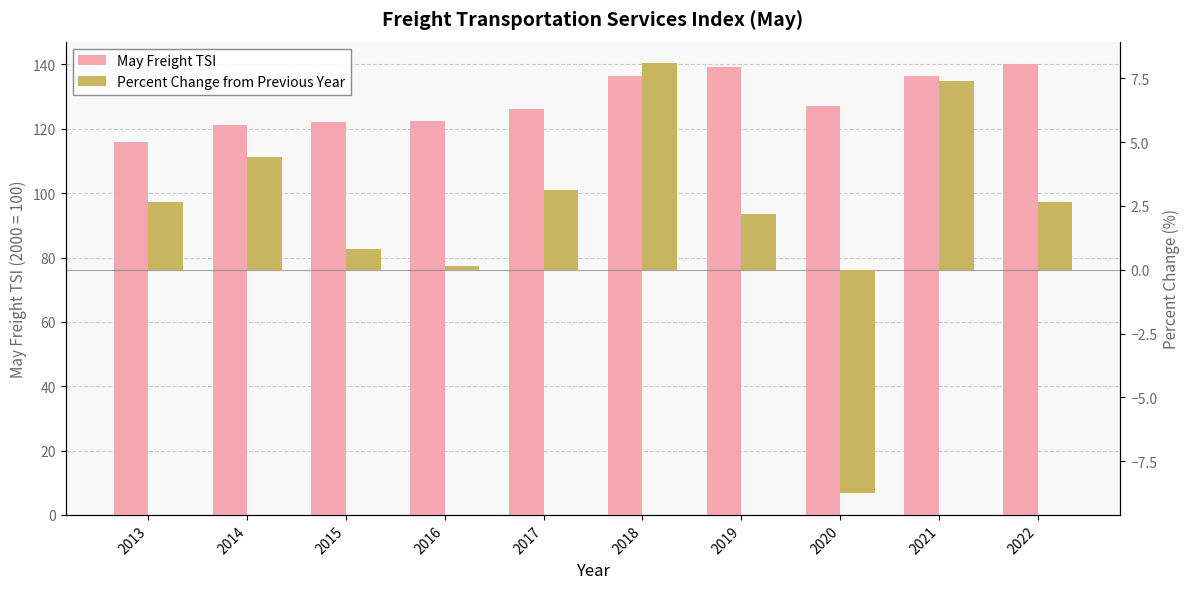

How many data points in Percent Change from Previous Year are less than 2?

3